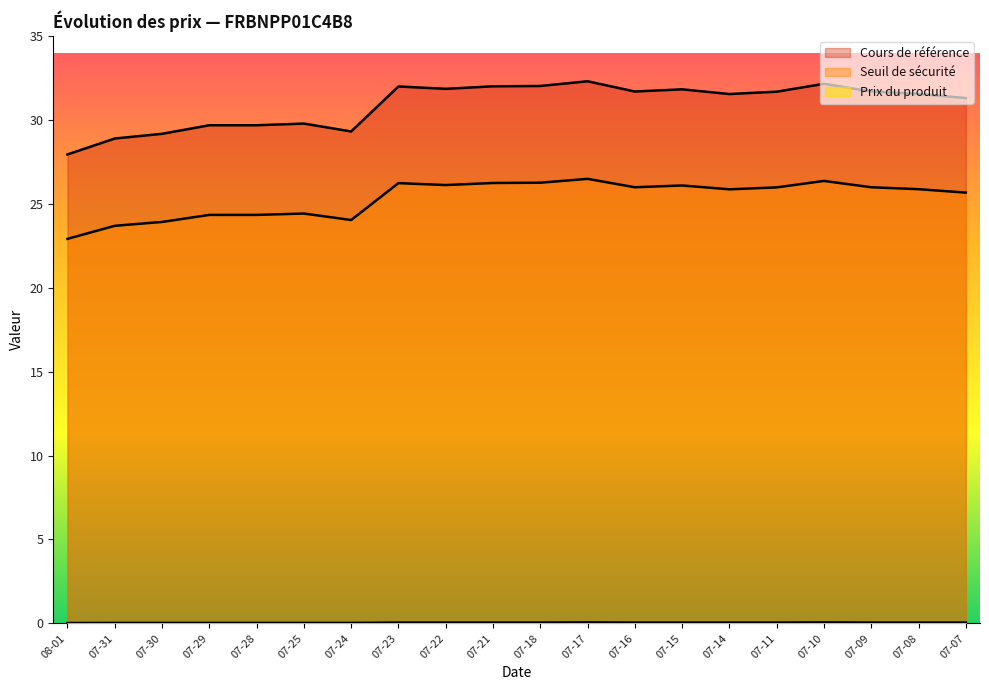

What is the label of the 4th point from the right?

07-10